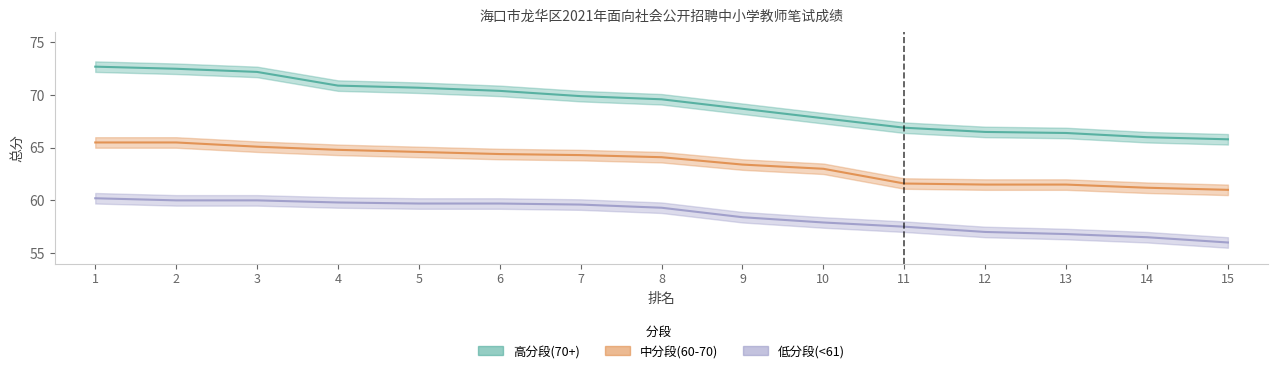

What is the smallest value displayed?

56.0